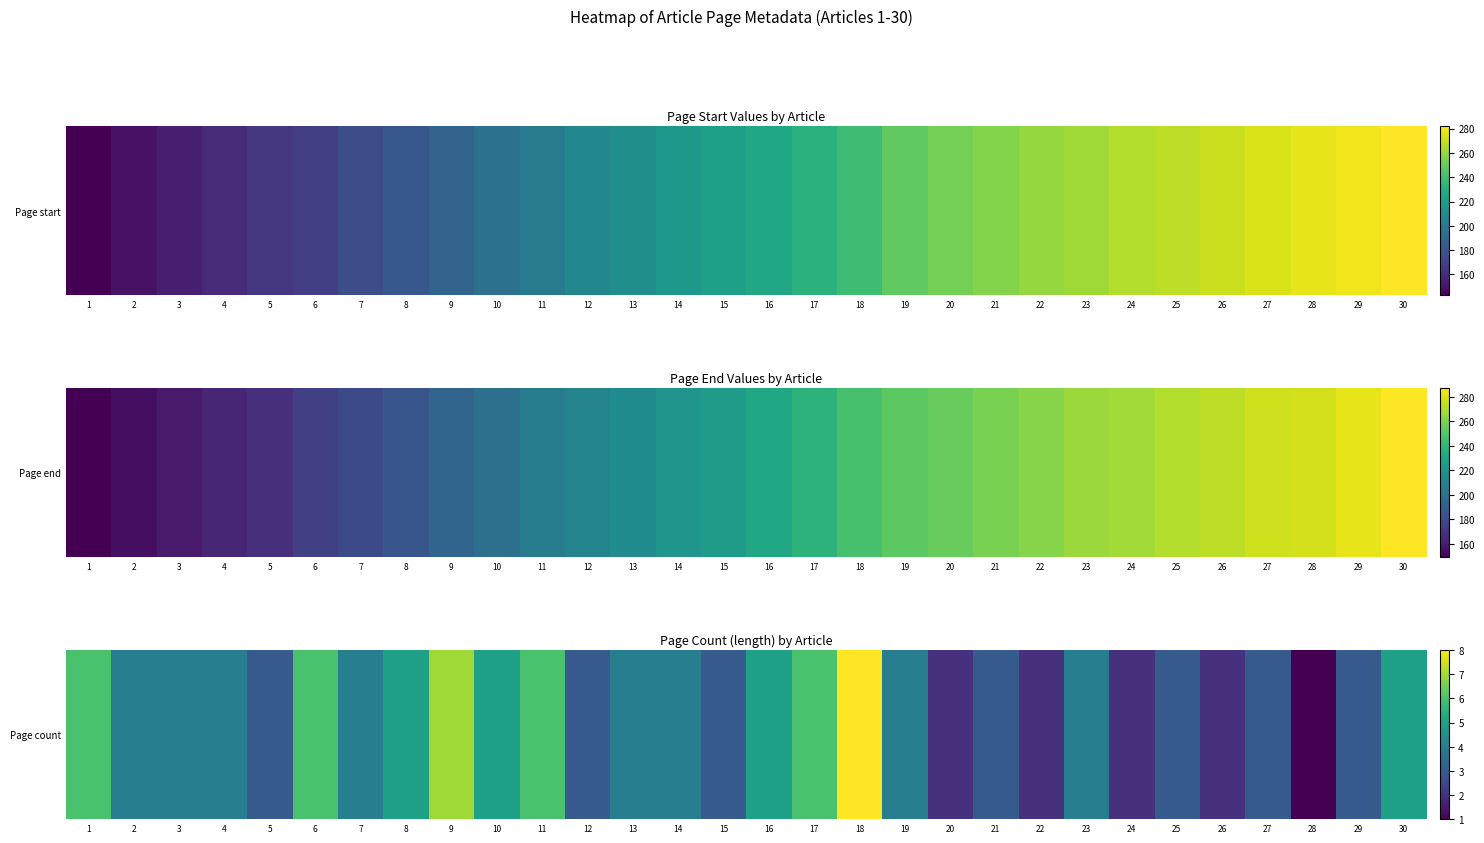

What is the smallest value displayed?

1